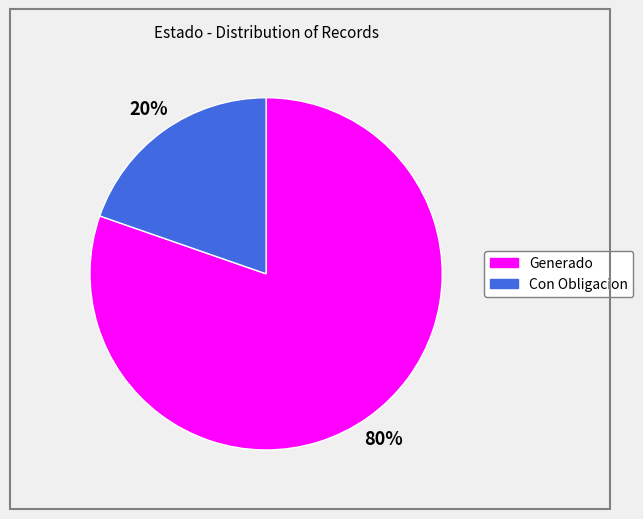

How many segments does this pie chart have?

2